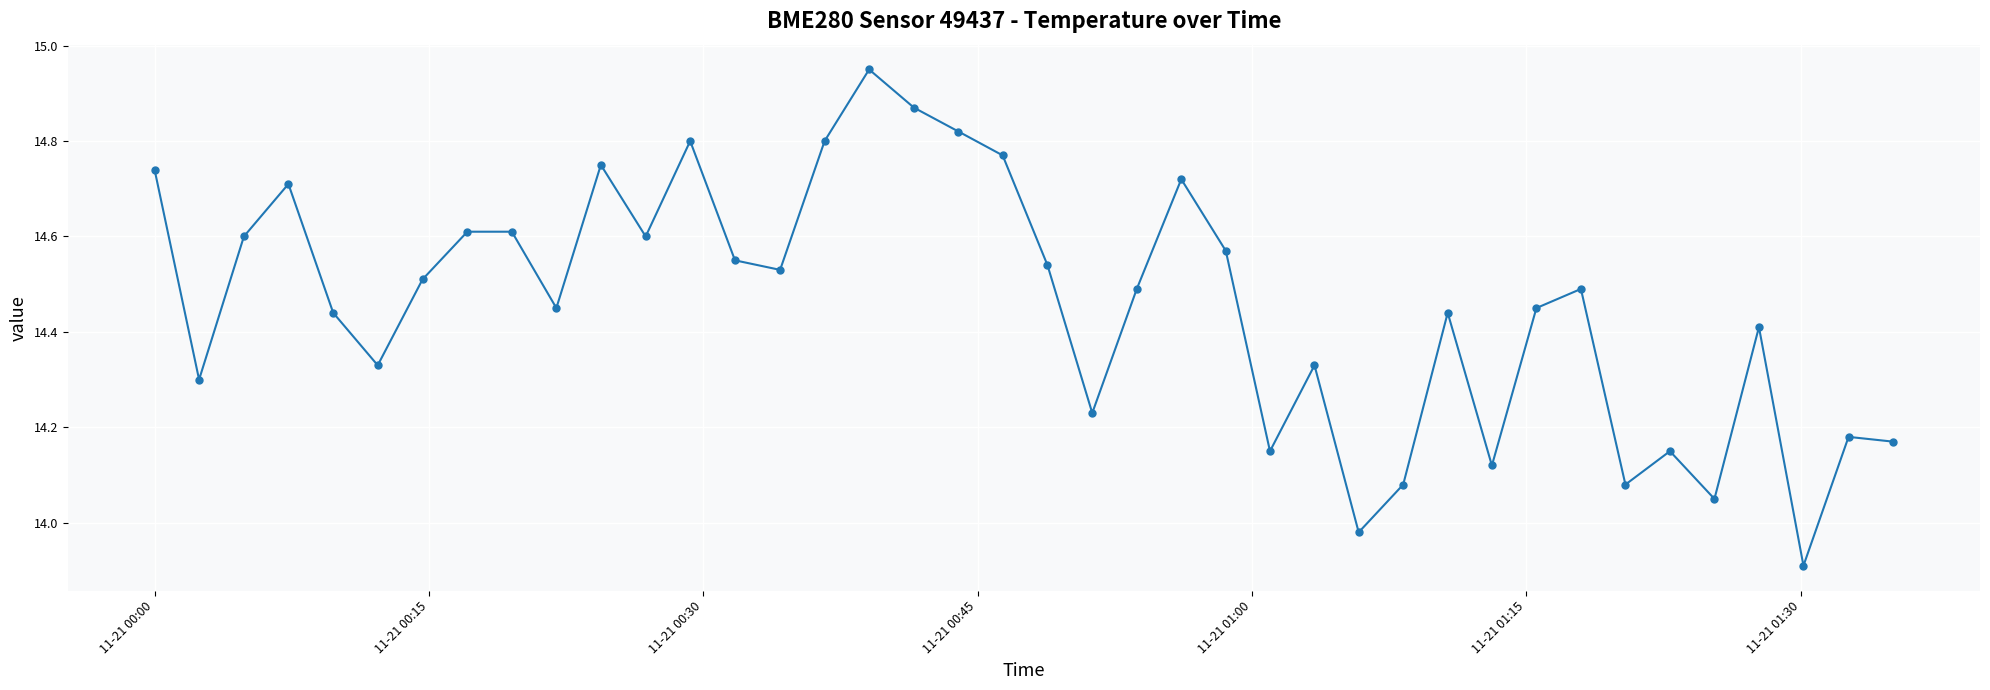

What is the difference between the second highest and second lowest values?

0.9